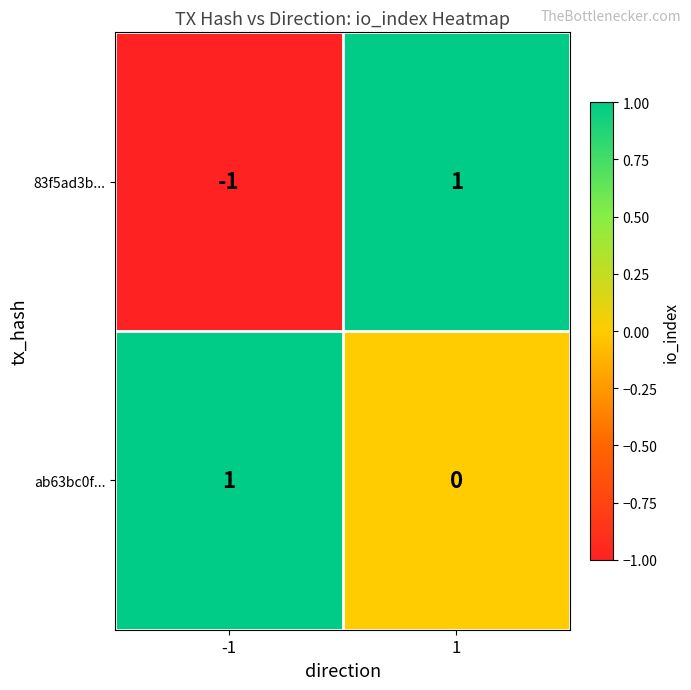

Is it true that 83f5ad3b... equals 1 at 1?

True